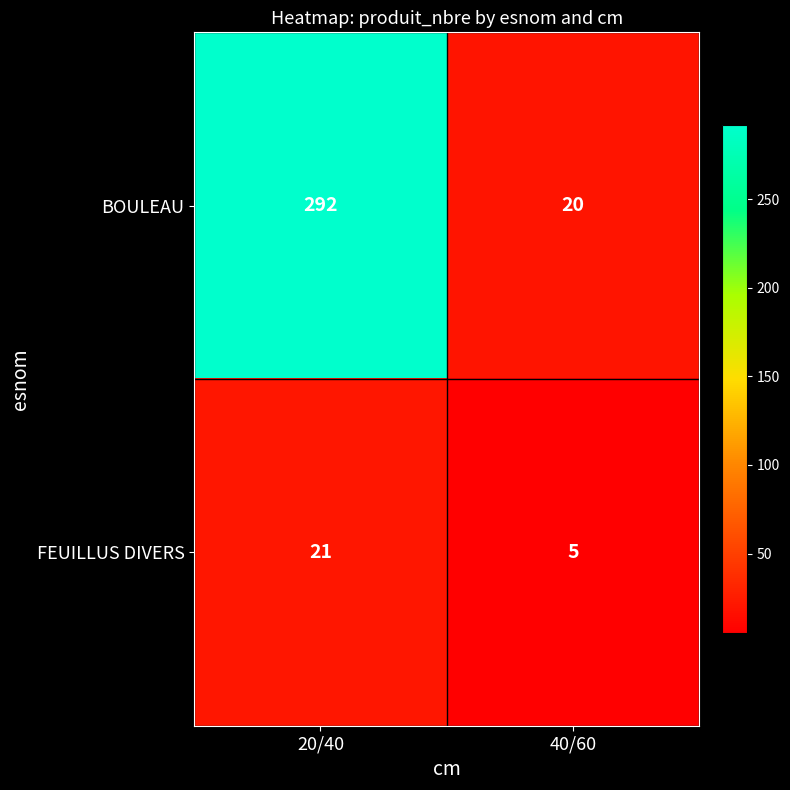

What is the sum of the BOULEAU values at 20/40 and 40/60?

312